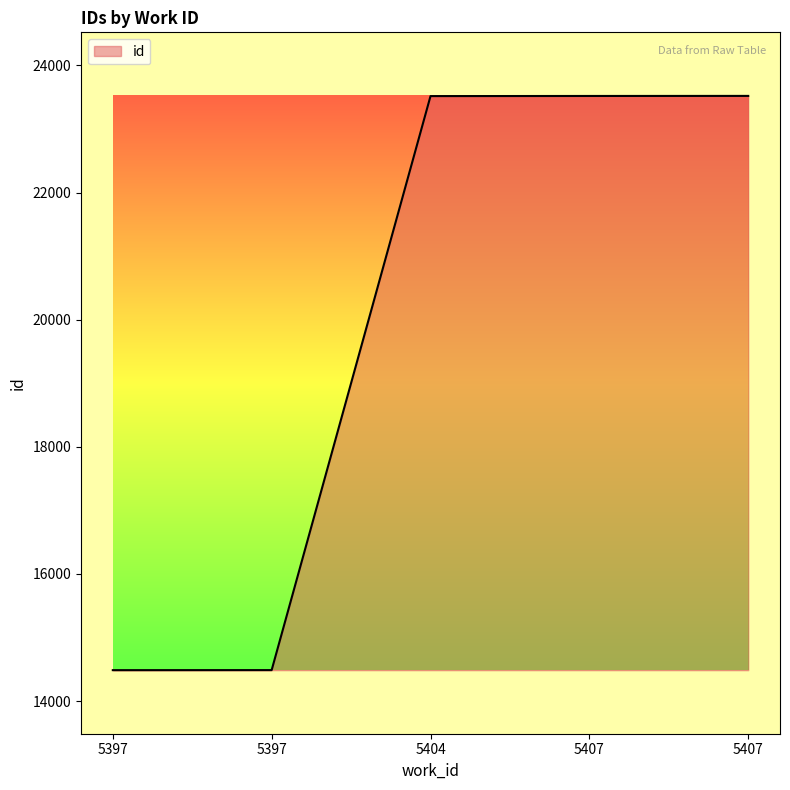

Count the number of data series in this chart.

1